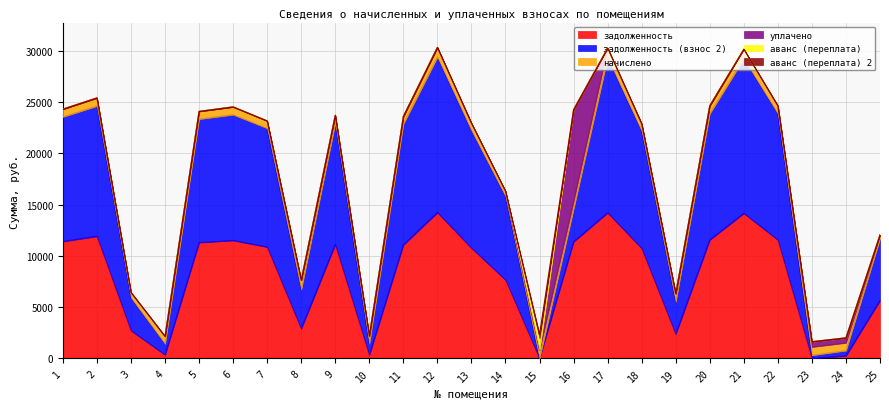

The value of аванс (переплата) 2 at 3 is -154.1. True or false?

False